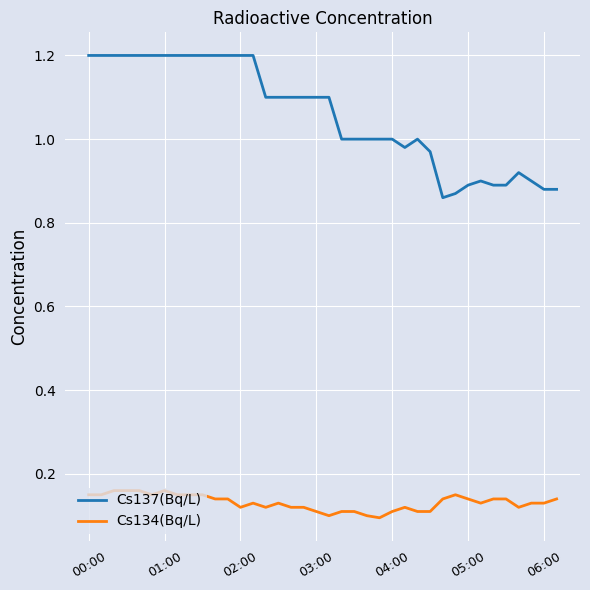

Rank the series by their maximum value, from highest to lowest.

Cs137(Bq/L), Cs134(Bq/L)